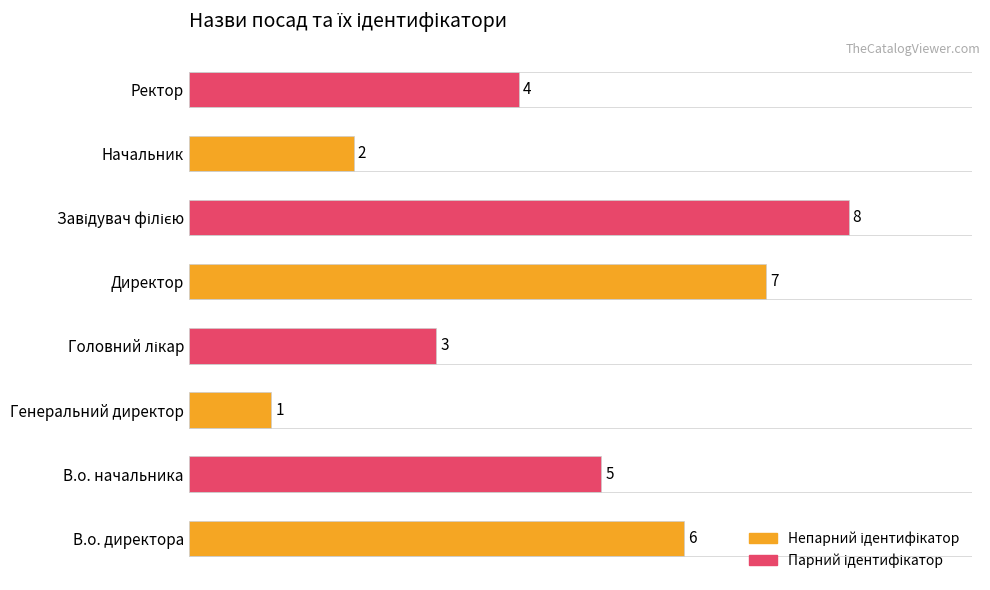

What is the maximum value shown in the chart?

8